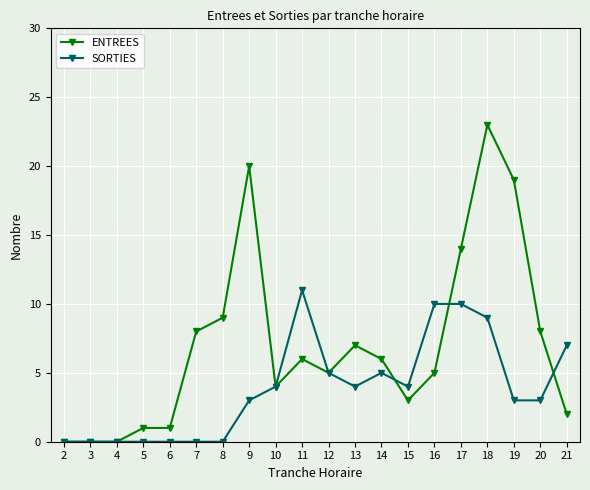

Is the value of ENTREES at 11 greater than the value of SORTIES at 19?

Yes